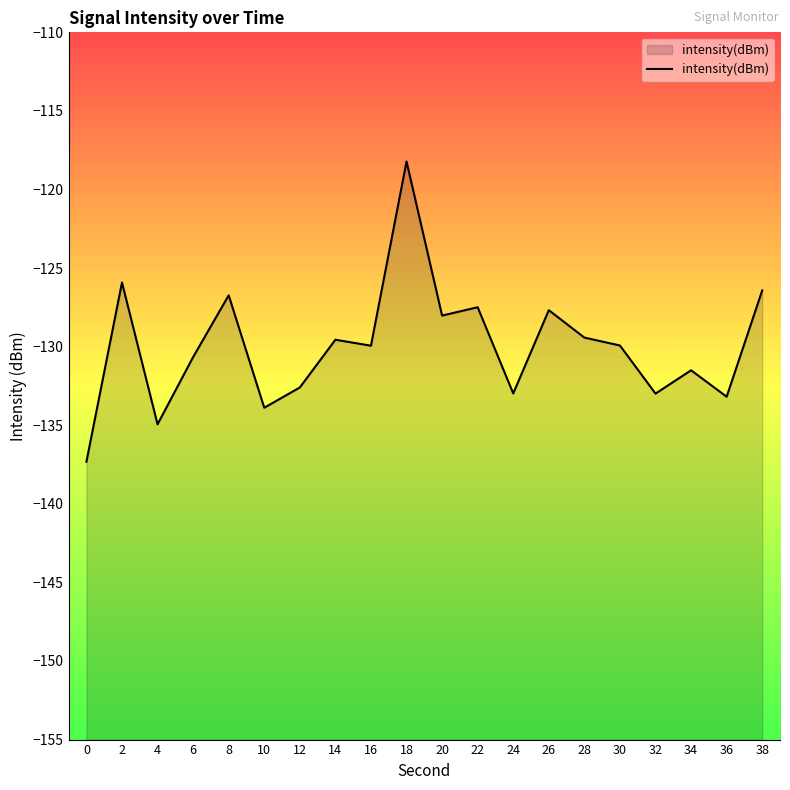

Reading left to right, extract all data points from this chart.

-137.3	-125.9	-134.9	-130.7	-126.7	-133.9	-132.6	-129.6	-129.9	-118.2	-128.0	-127.5	-133.0	-127.7	-129.4	-129.9	-133.0	-131.5	-133.2	-126.4